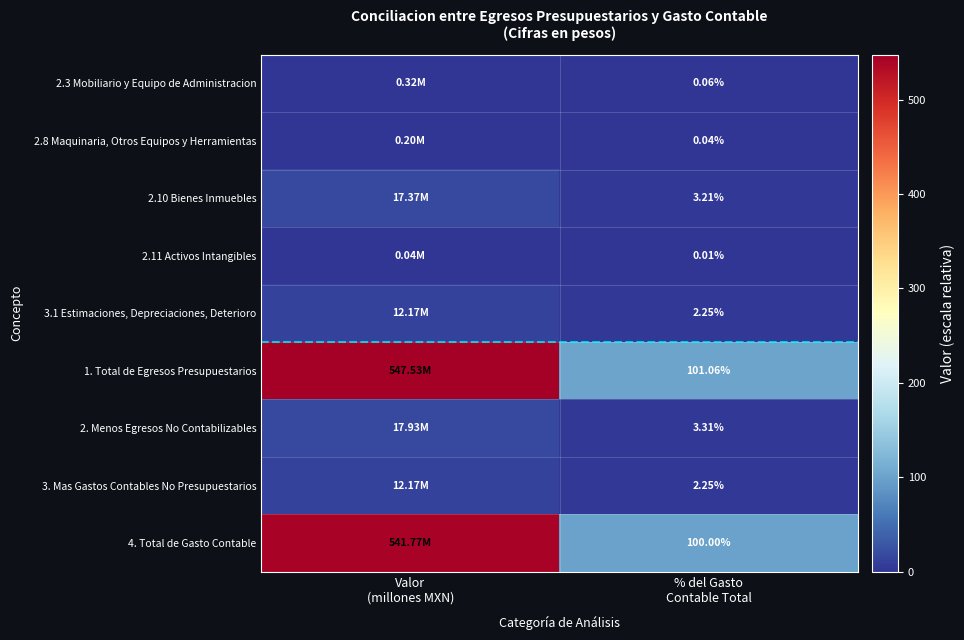

Which series has the largest total across all categories?

1. Total de Egresos Presupuestarios